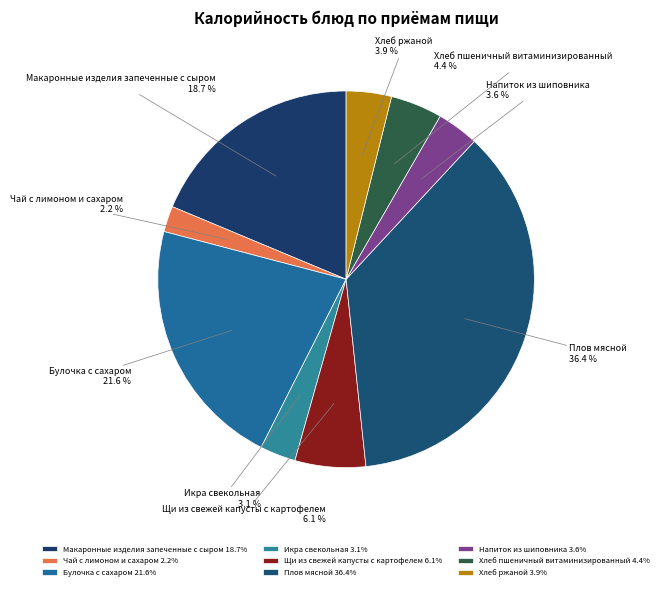

How many segments does this pie chart have?

9